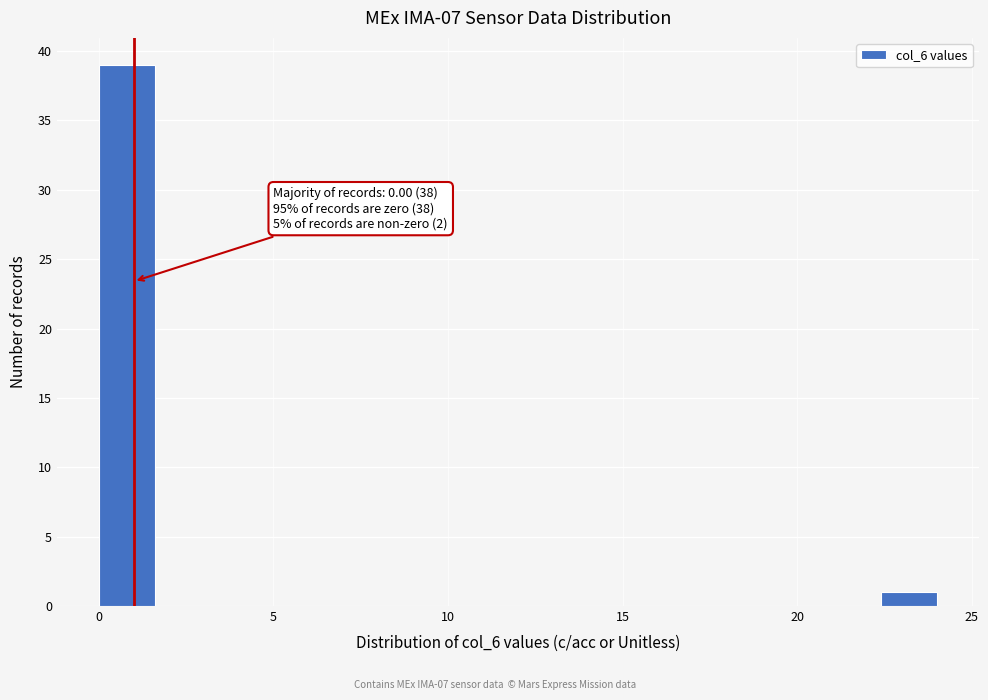

Read against the x-axis, roughly where is the centre of the tallest bar?

1.0